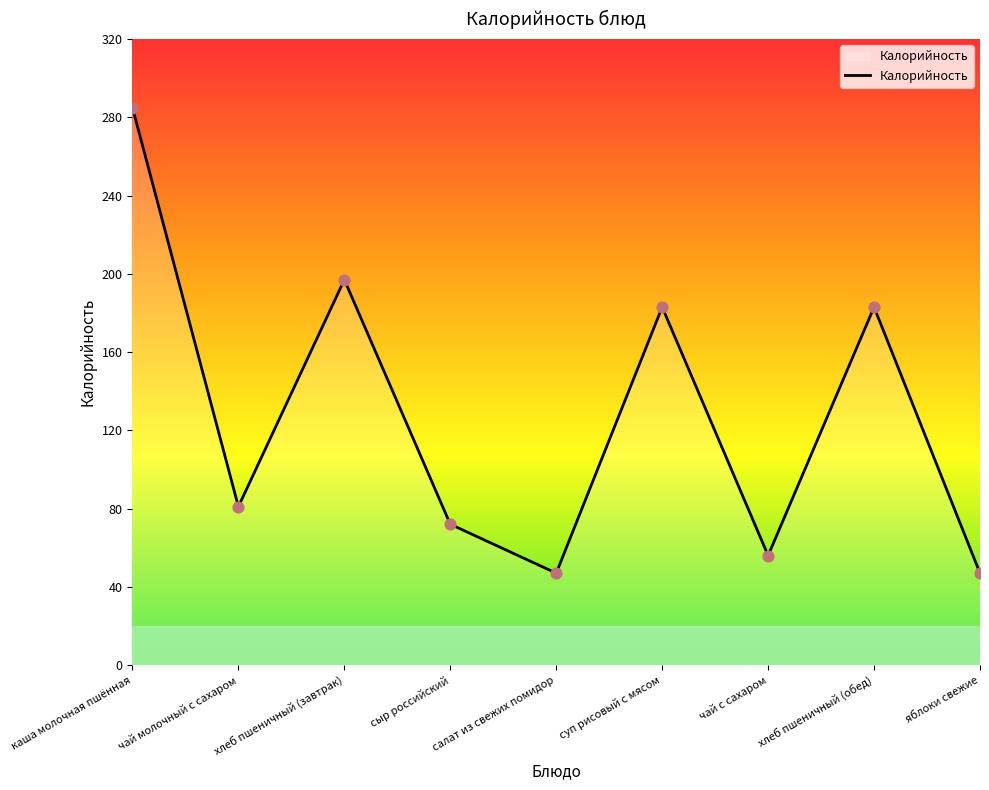

Between чай молочный с сахаром and хлеб пшеничный (обед), which is larger?

хлеб пшеничный (обед)